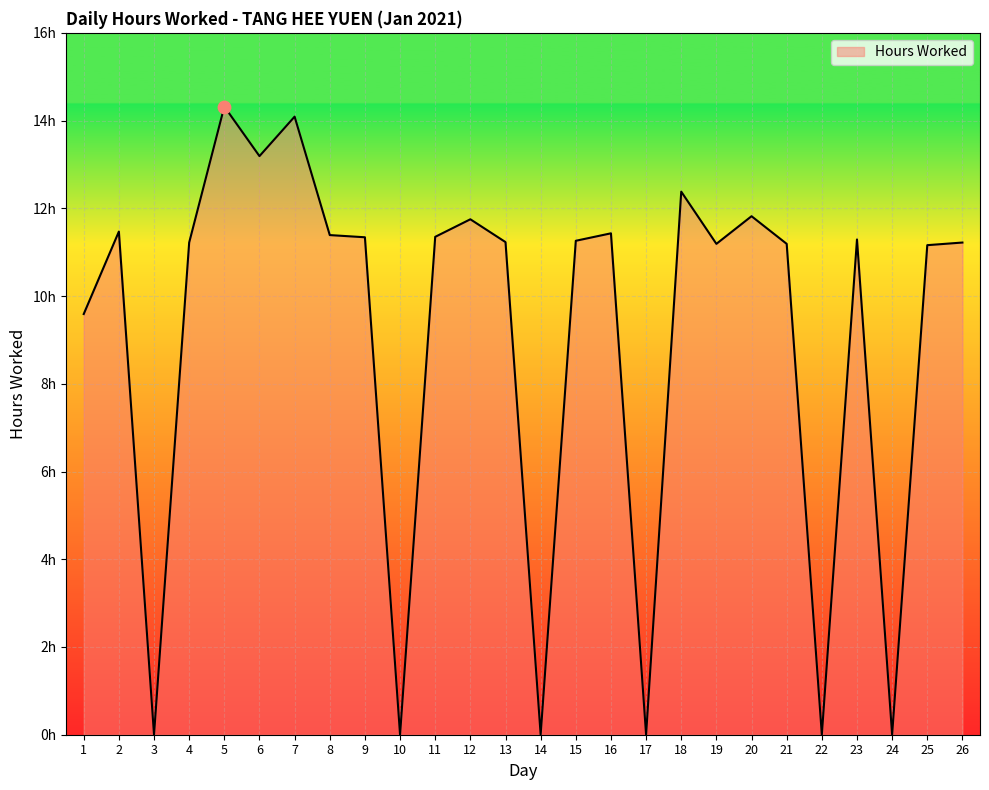

What is the change in value from 12 to 19?

-0.6